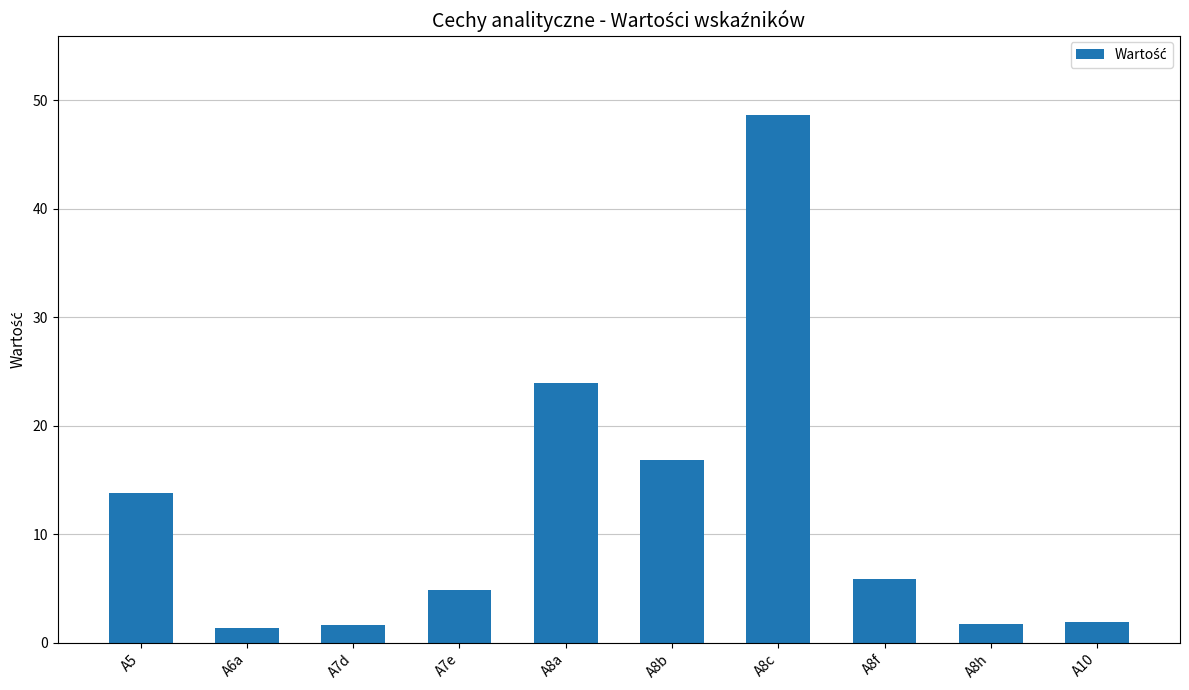

Where is the data nearest to the value 25?

A8a